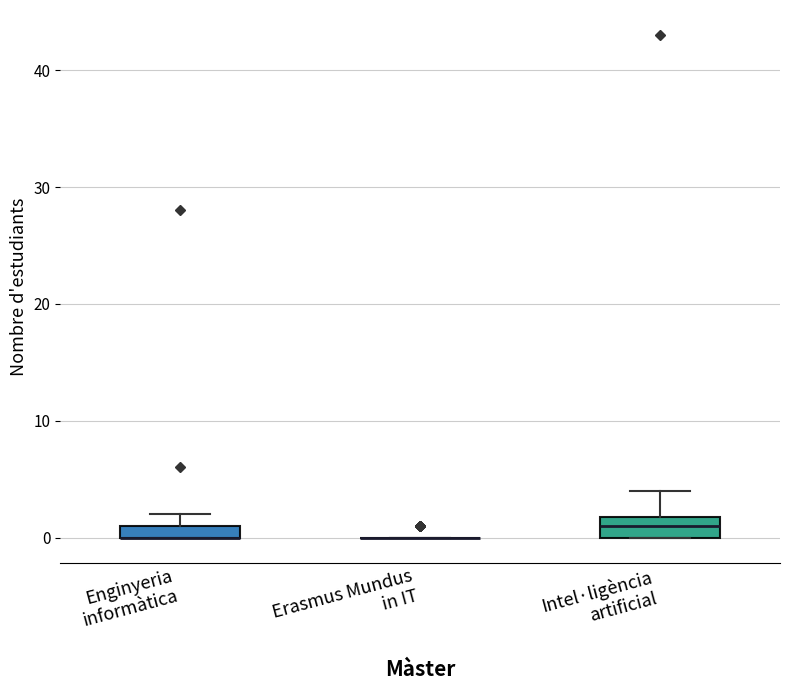

Where does the upper whisker of the box for Intel·ligència artificial end on the y-axis? The values are not printed on the chart, so give them approximately, as read against the axis.

4